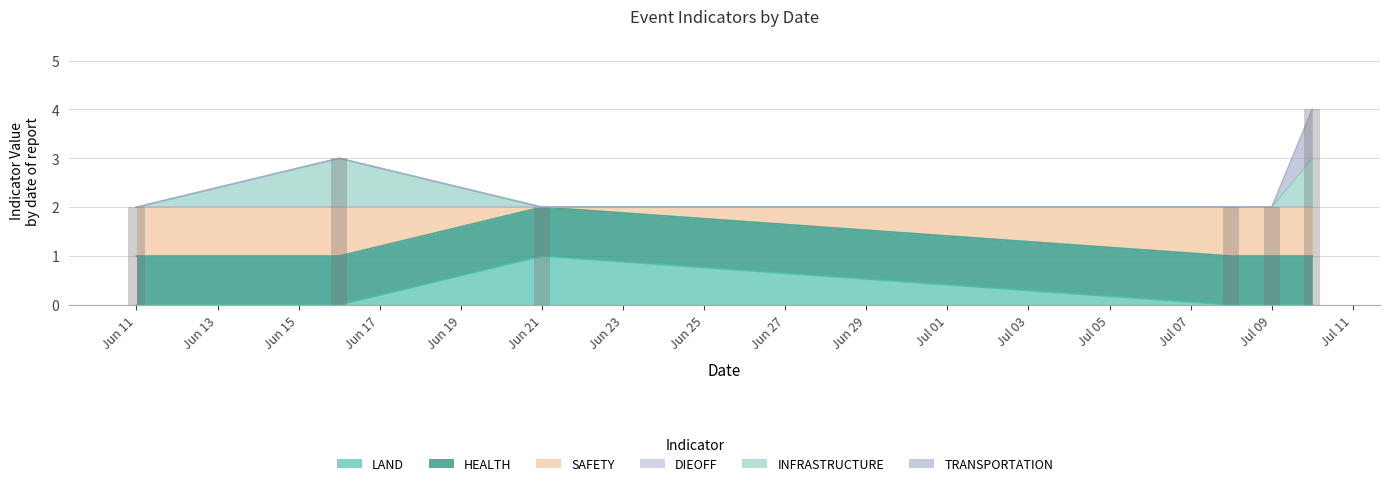

Which label corresponds to the smallest value in the chart?

Jun 11